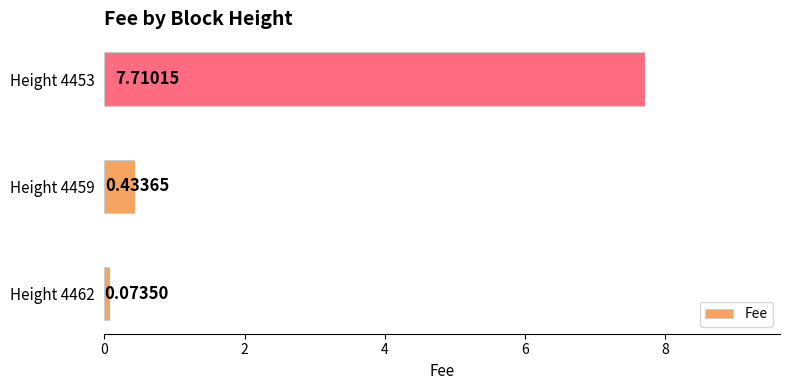

At which category does the chart reach its peak across all series?

Height 4453